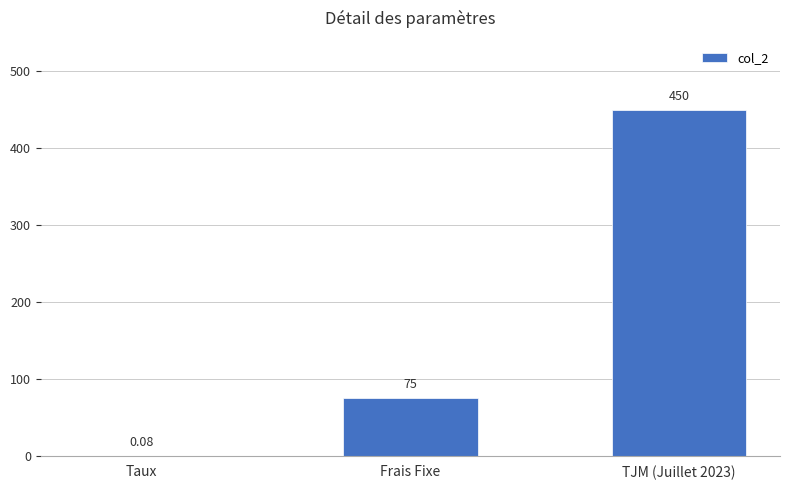

What is the ratio of the value at TJM (Juillet 2023) to the value at Frais Fixe?

6.0